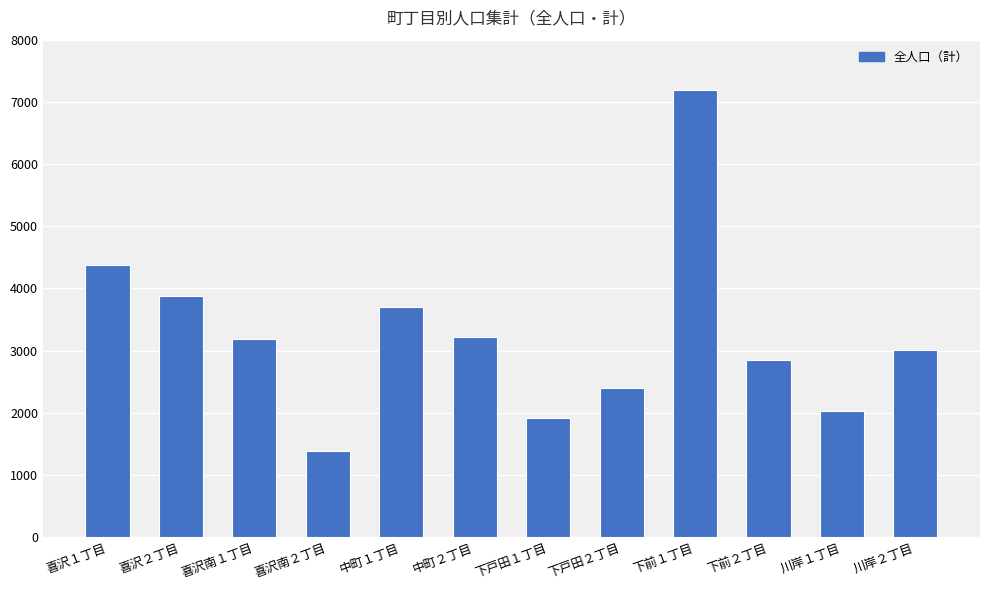

Read the value at 中町２丁目, to the nearest 10.

3210